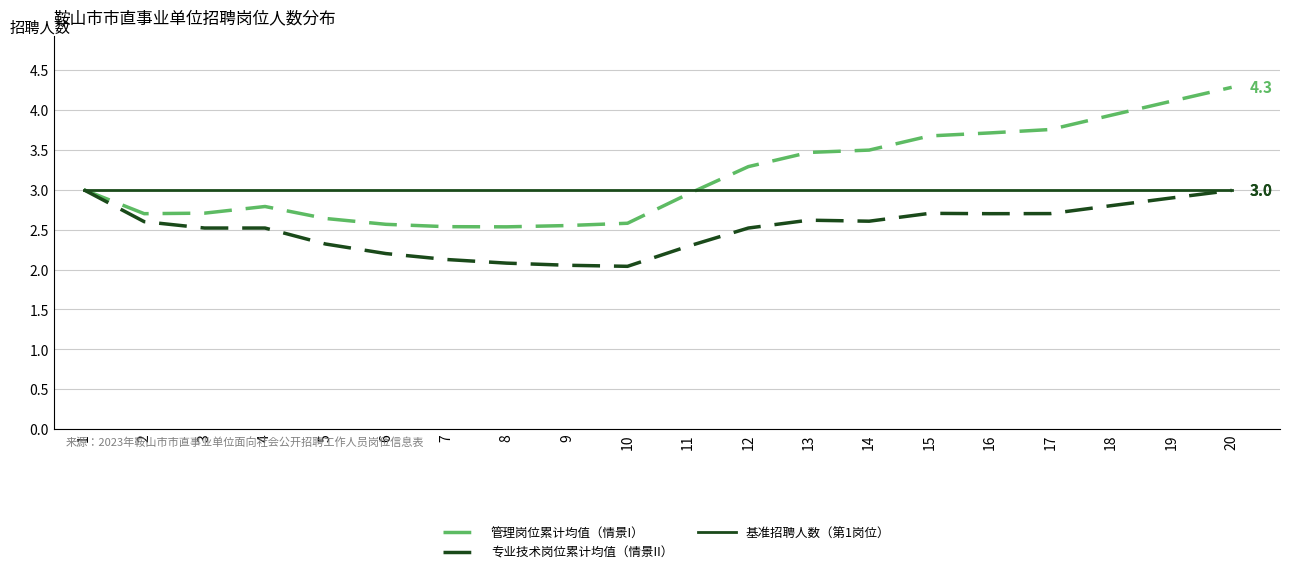

What are all the series names shown in the legend?

管理岗位累计均值（情景I）, 专业技术岗位累计均值（情景II）, 基准招聘人数（第1岗位）